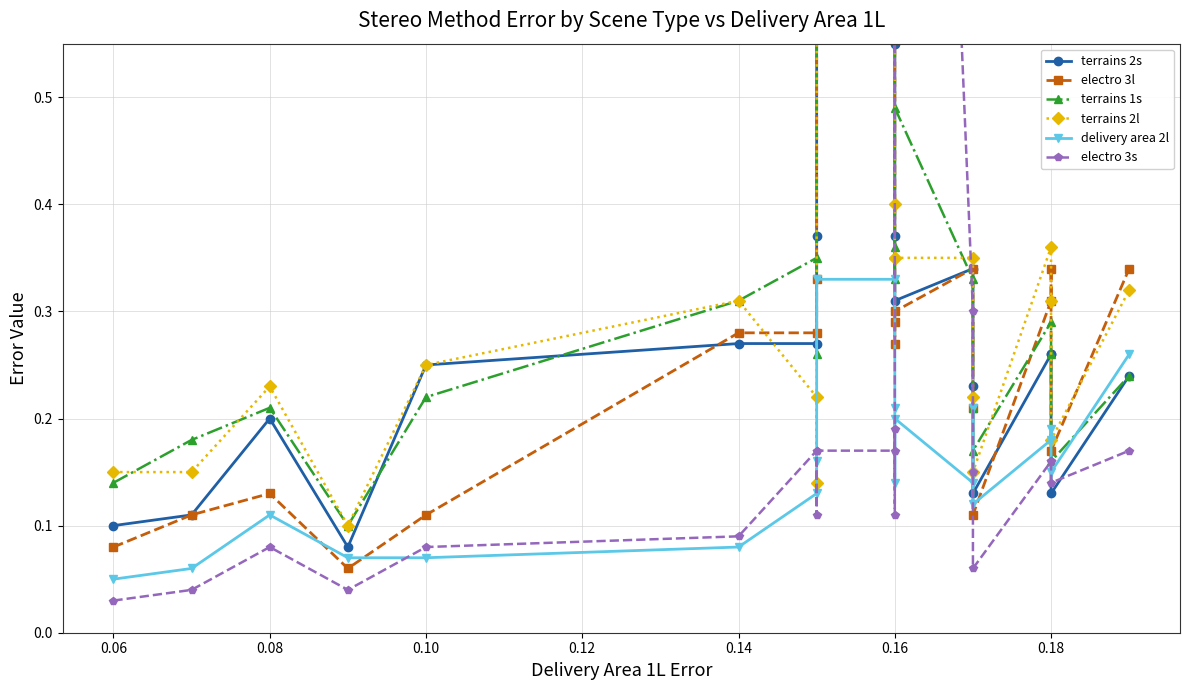

How many lines are shown in the chart?

6